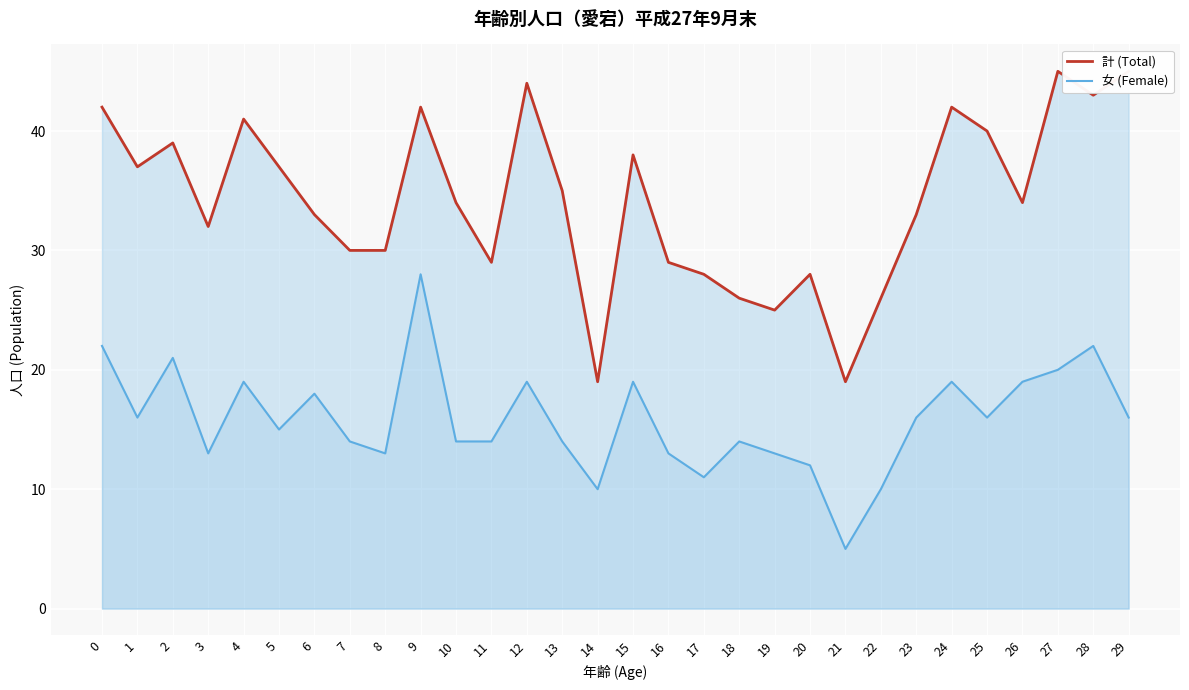

How many interior local valleys does the 女 (Female) series have?

8